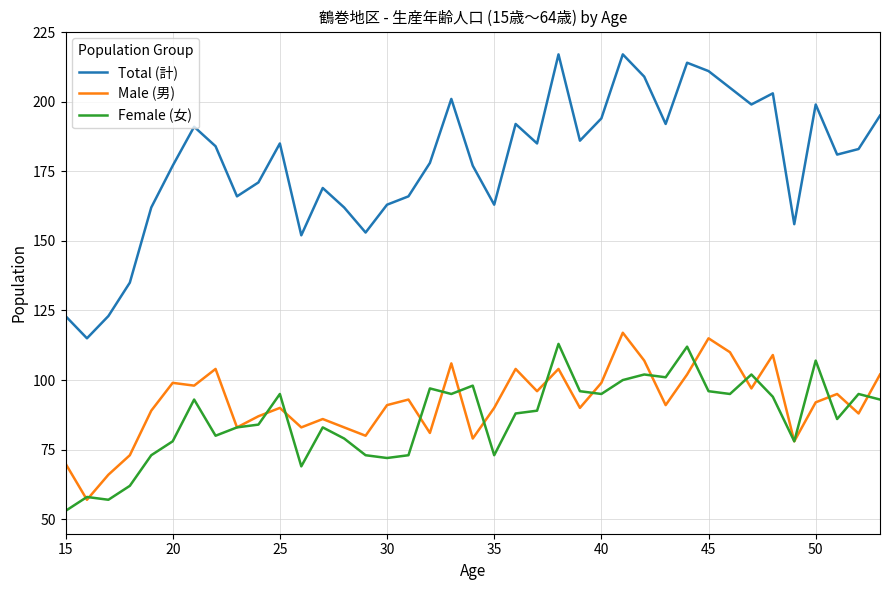

Does the chart have visible grid lines?

Yes